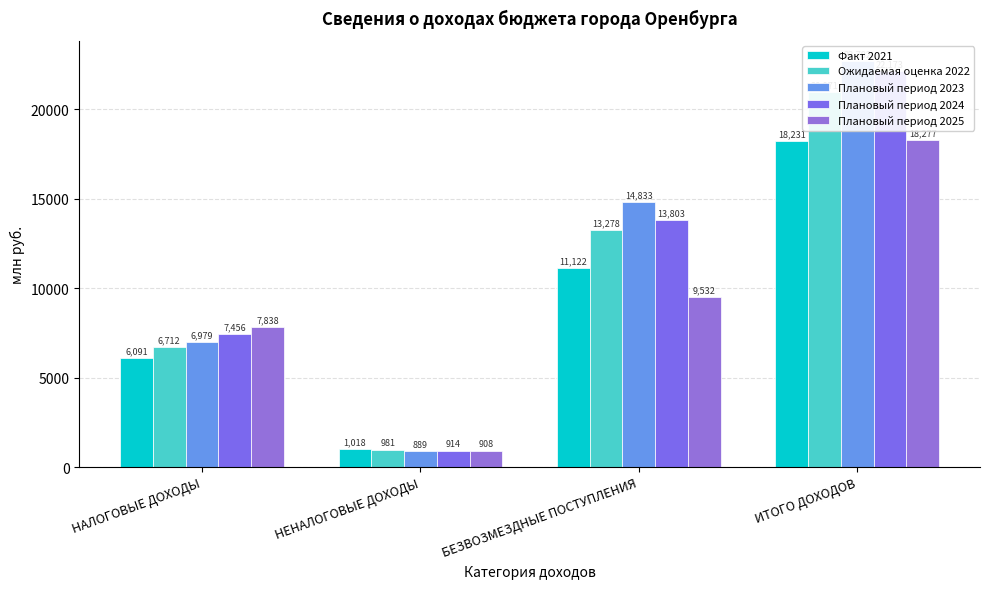

What position from the left is НАЛОГОВЫЕ ДОХОДЫ?

1